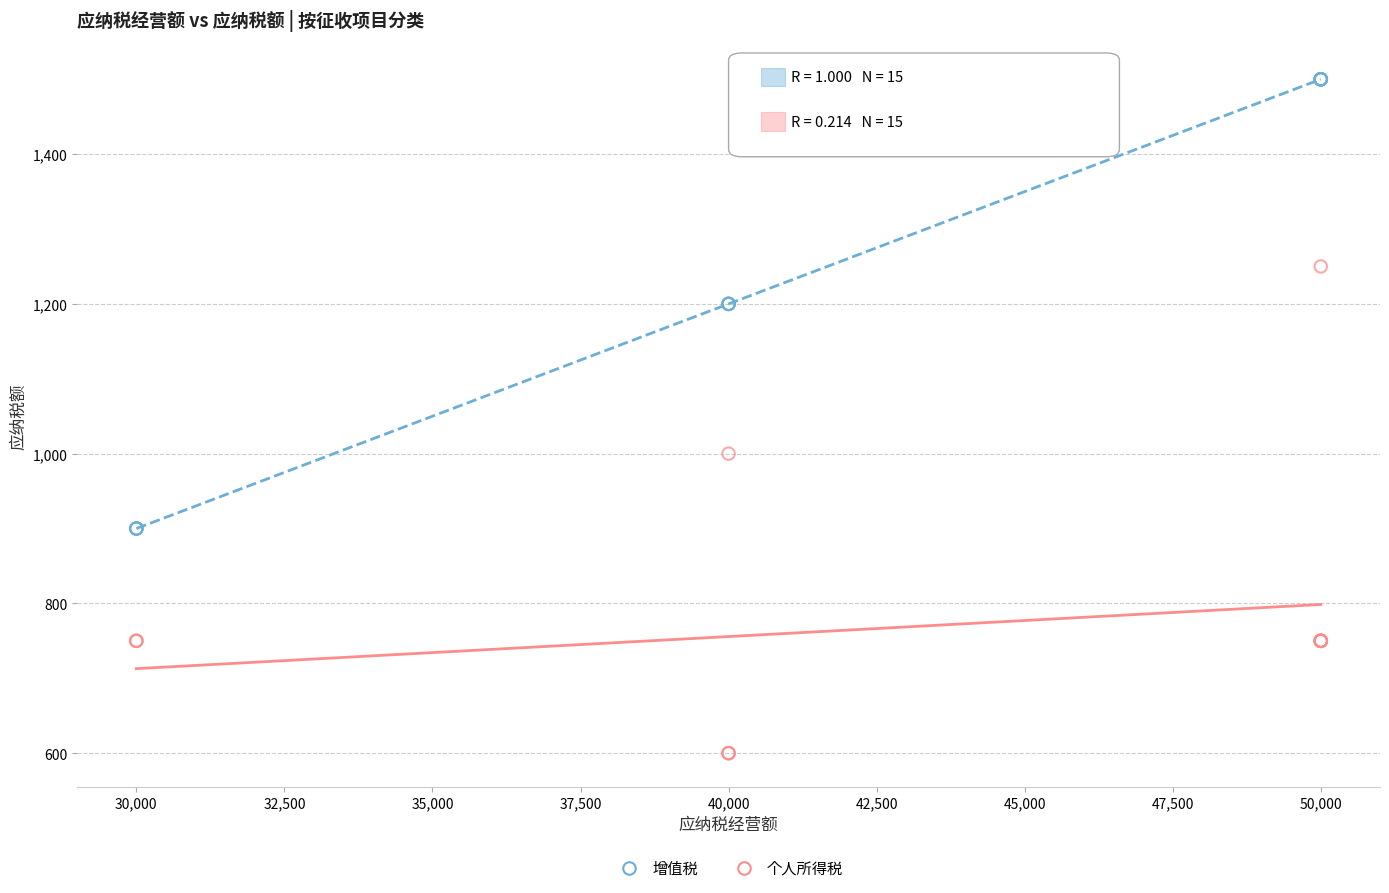

Which series reaches the maximum Y coordinate?

增值税